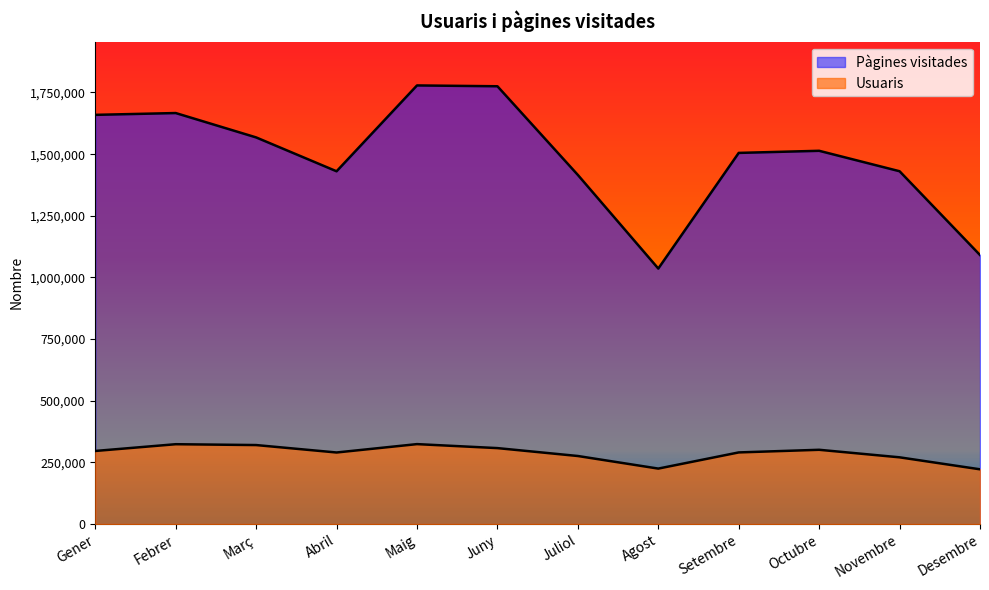

Rank the series by their average value, from lowest to highest.

Usuaris, Pàgines visitades